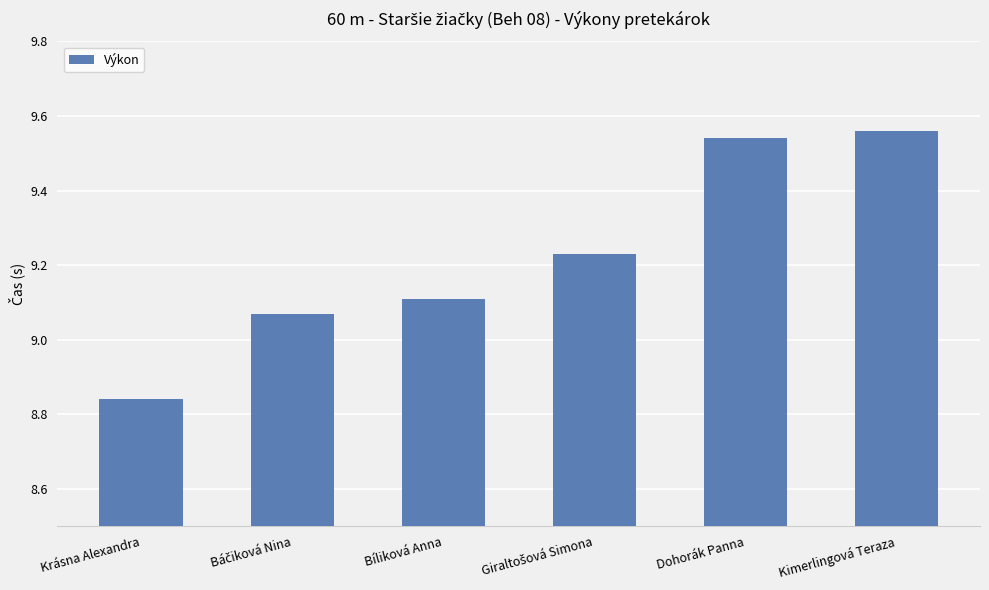

What is the label of the 2nd bar from the right?

Dohorák Panna